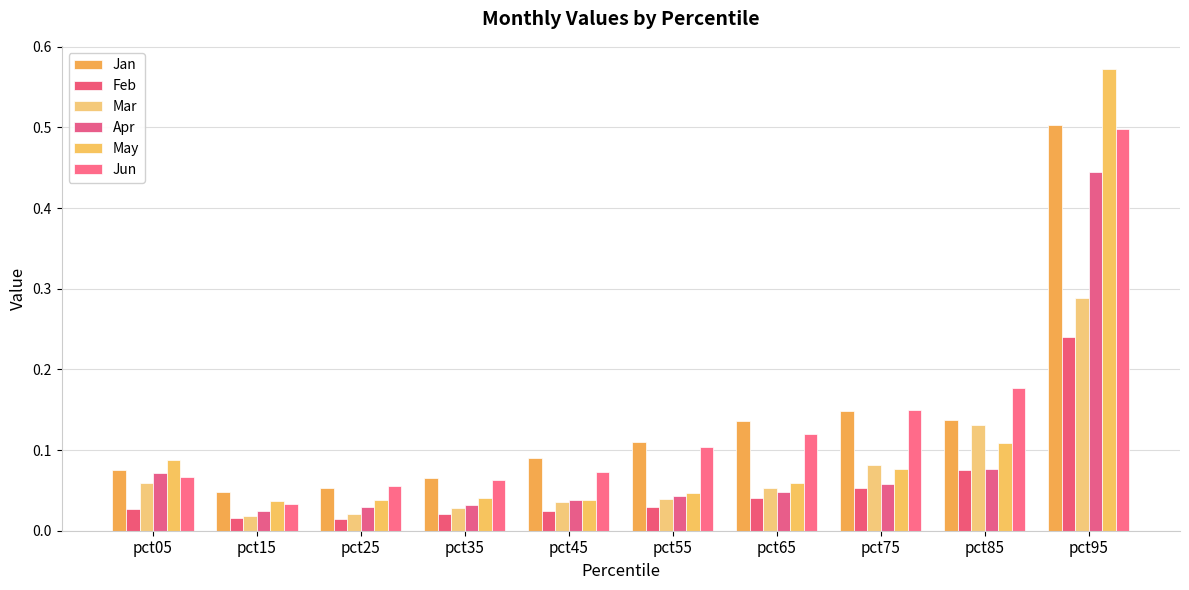

Where is Jan nearest to the value 0?

pct15